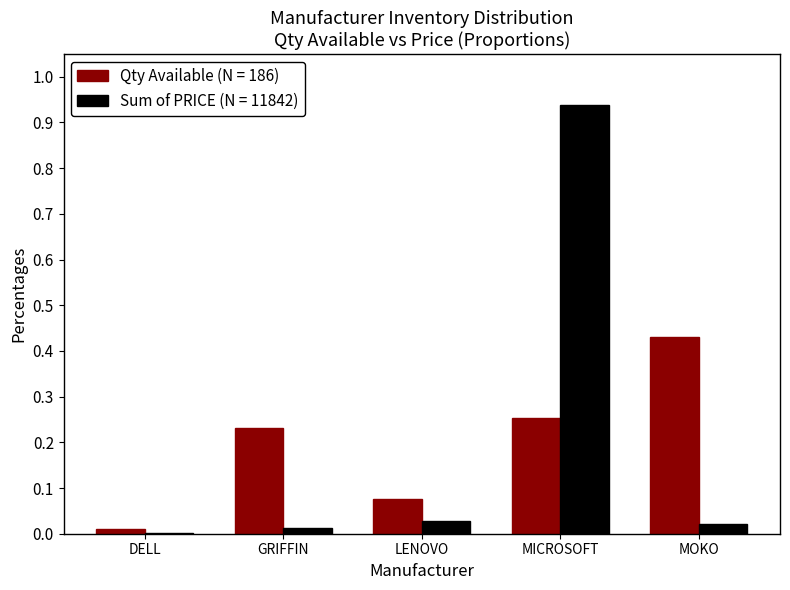

At which category is the sum across all series the highest?

MICROSOFT